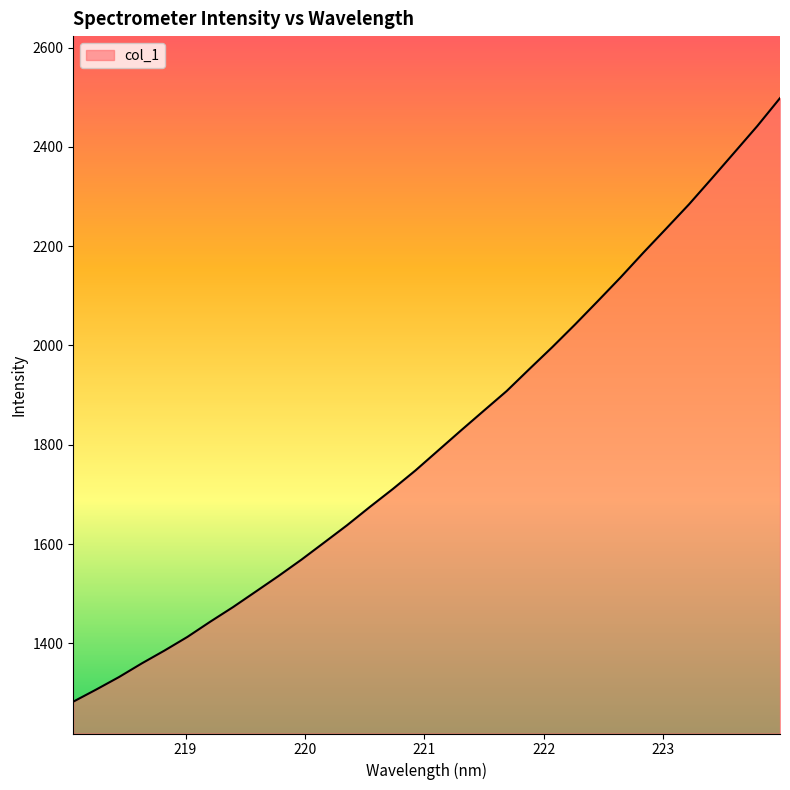

Count the number of values greater than 1788.

16